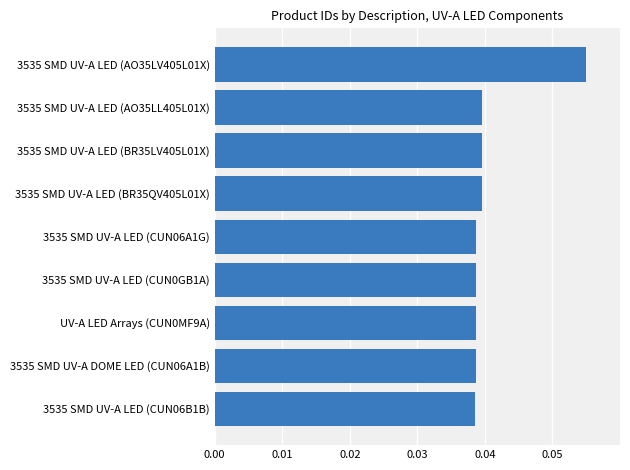

What is the sum of all values?

0.4